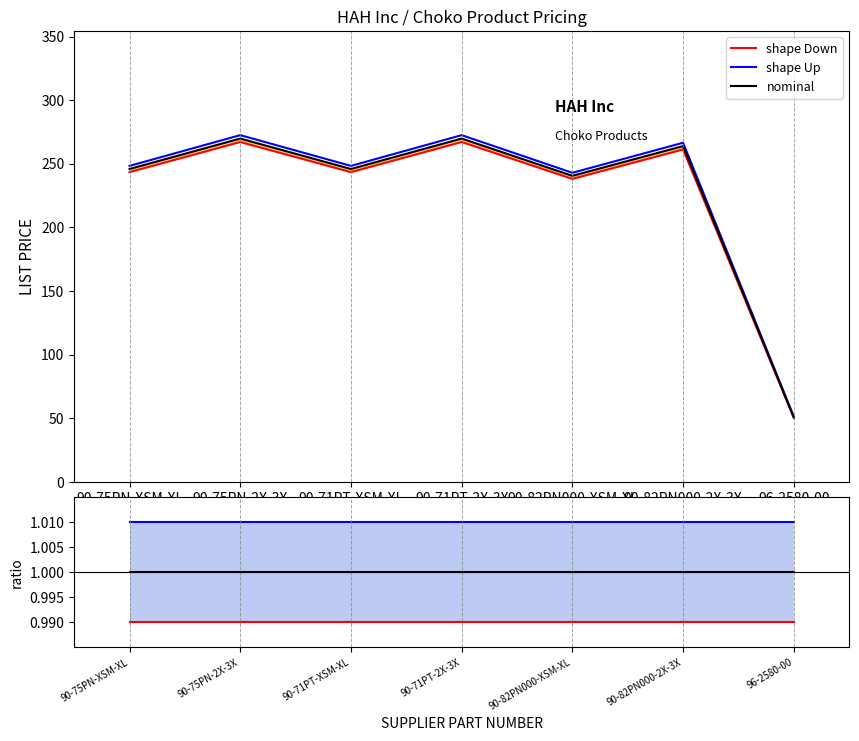

True or false: shape Up has more than 0 points higher than both neighbors.

False